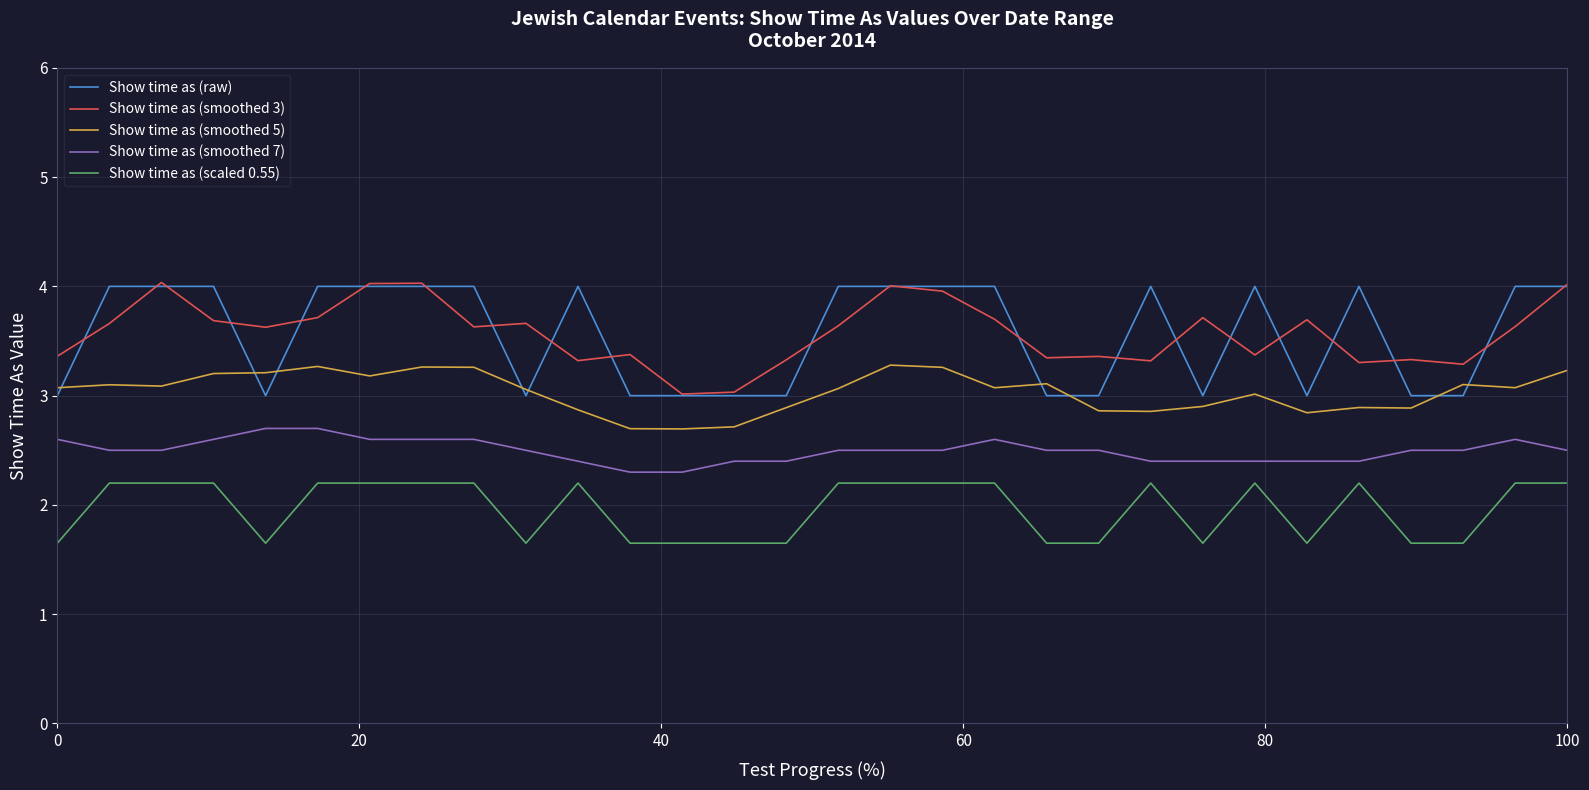

What is the average value of the Show time as (smoothed 5) series?

3.0